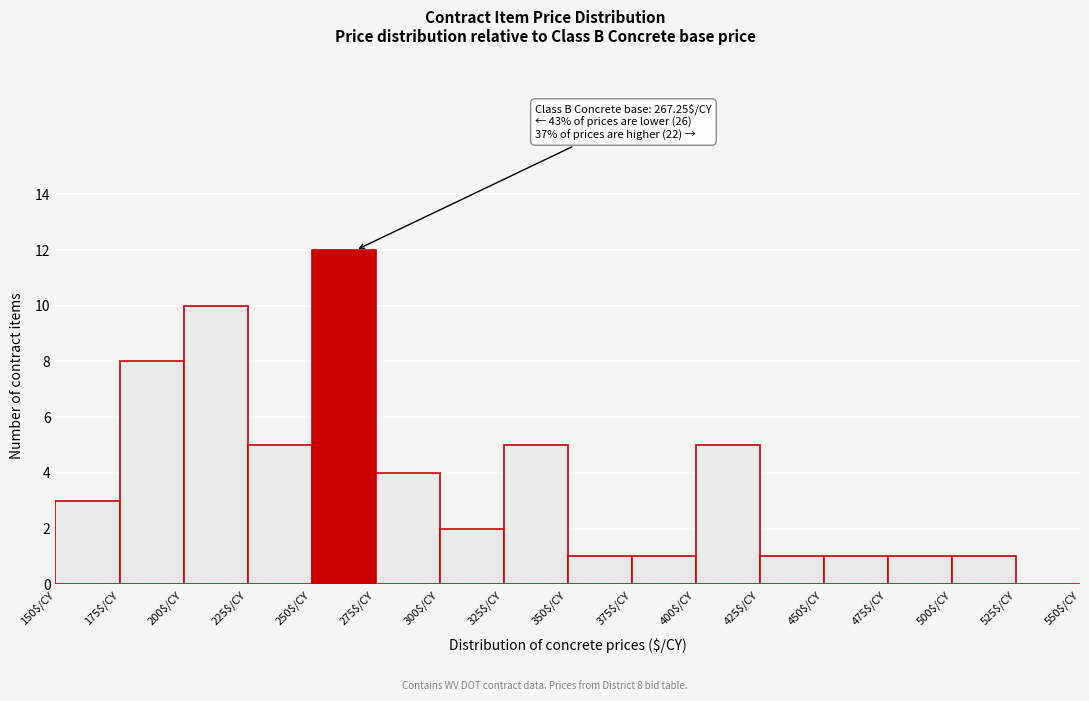

Which range on the x-axis has the tallest bar?

250 to 275